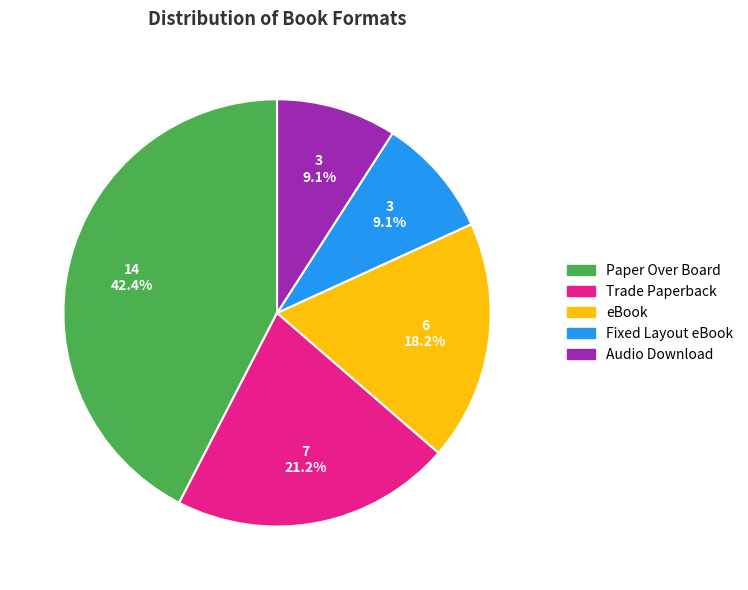

To the nearest percent, what is the combined percentage of Paper Over Board and Audio Download?

52%